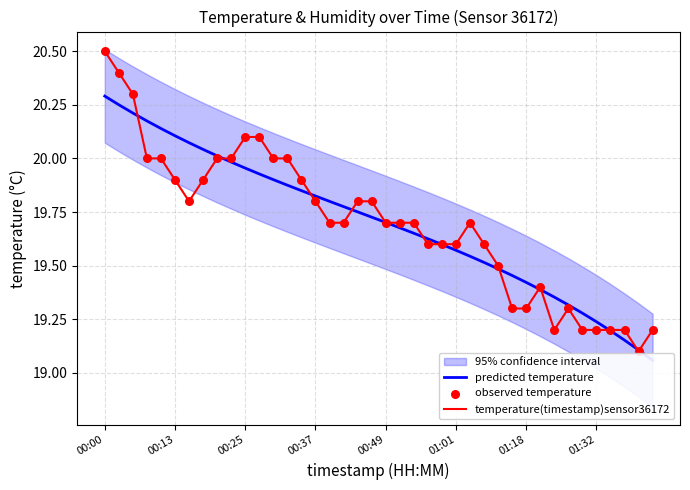

Which series contains the lowest Y value?

predicted temperature